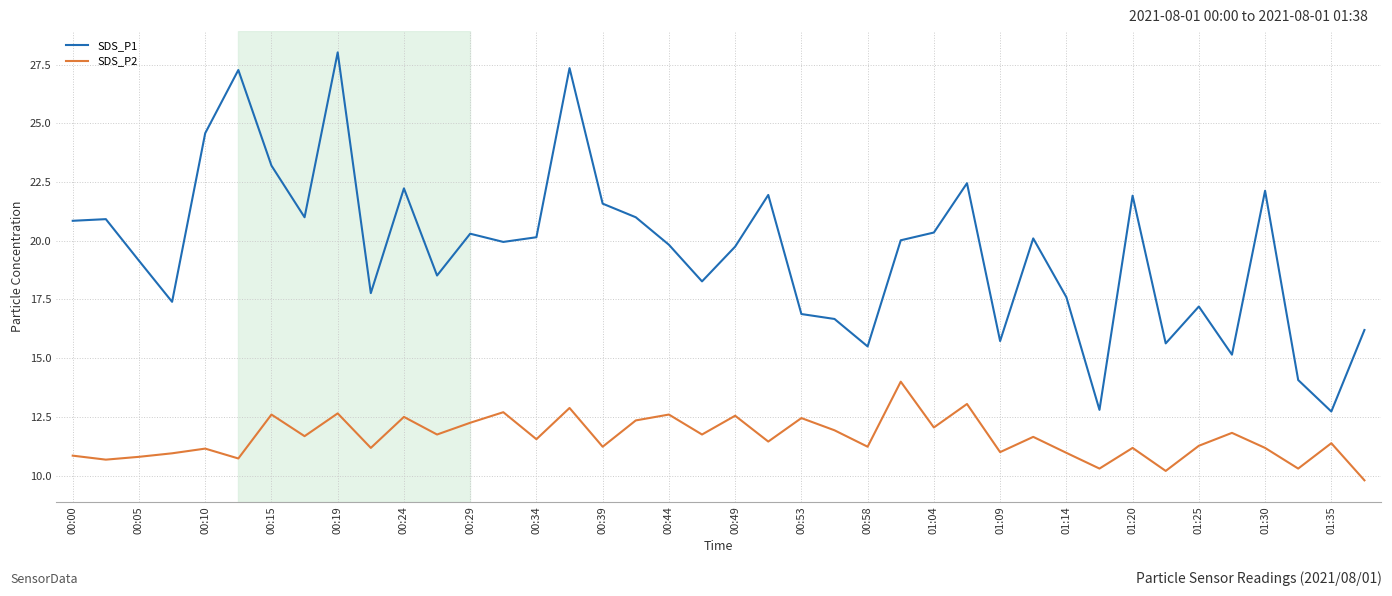

True or false: SDS_P1 and SDS_P2 intersect in this chart.

False